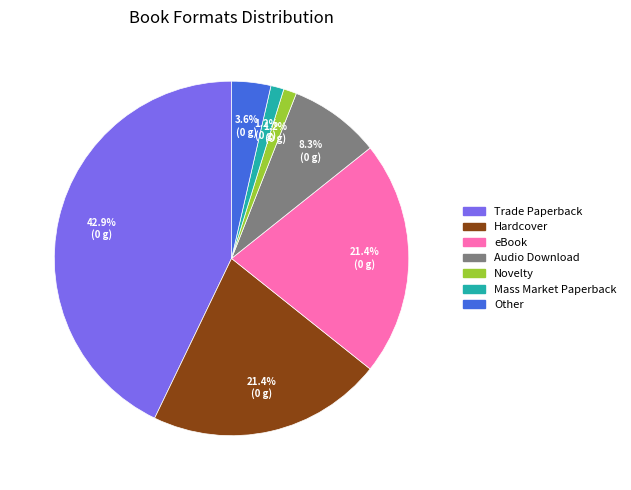

Count the number of slices in the pie.

7